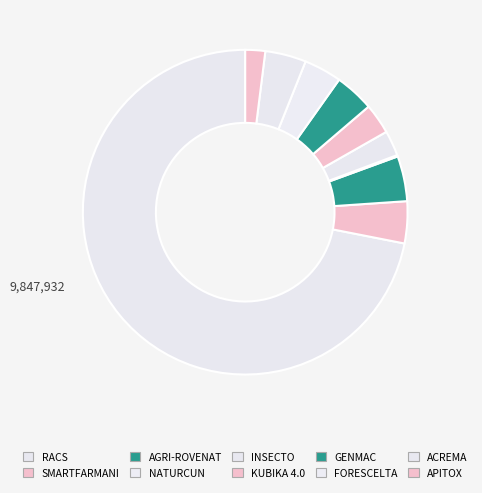

Does any single category account for the majority?

Yes